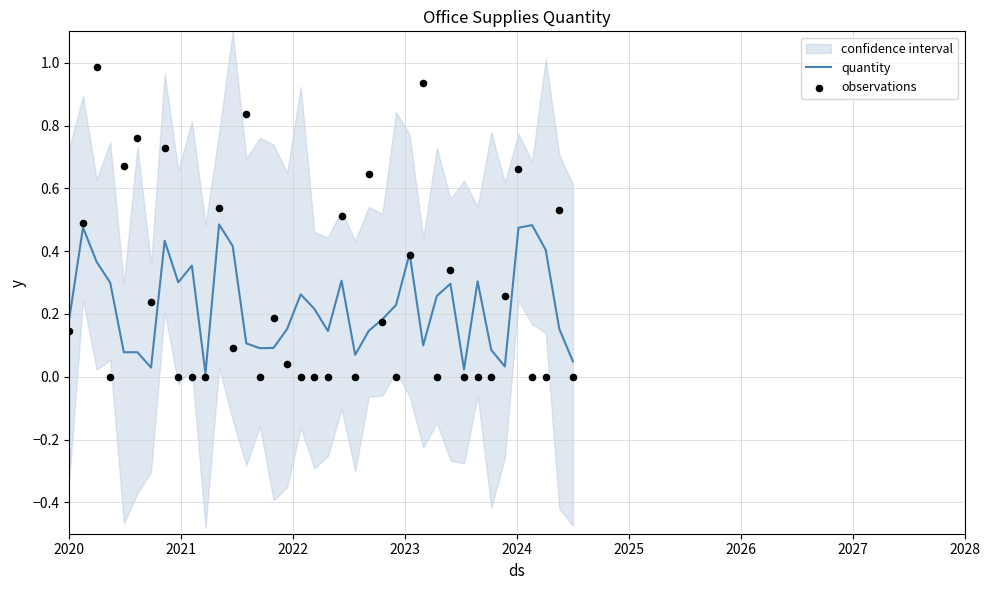

Which series has the largest Y range (max minus min)?

observations